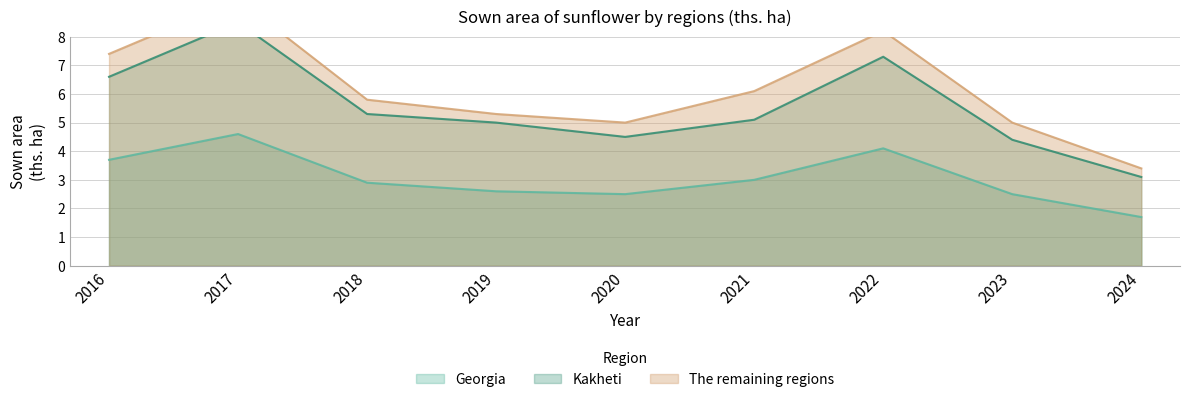

The Georgia series shows 2.6 at 2019. True or false?

True